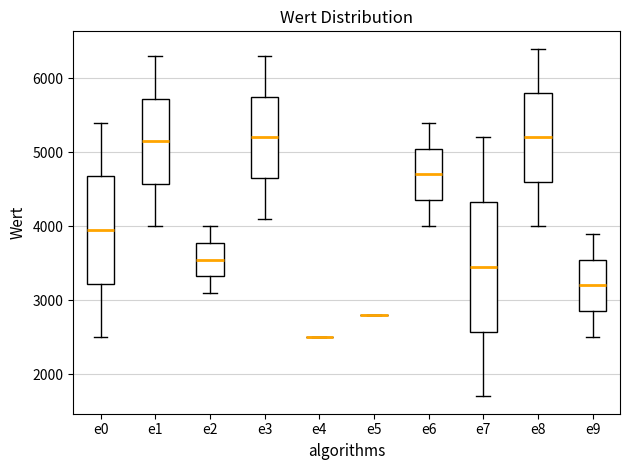

Reading left to right, read every box against the y-axis: the position of its median line, the range the box covers, and the ends of its whiskers. The values are not printed on the chart, so give them approximately, as read against the axis.

e0: median 4000, box 3200 to 4700, whiskers 2500 to 5400
e1: median 5200, box 4600 to 5700, whiskers 4000 to 6300
e2: median 3600, box 3300 to 3800, whiskers 3100 to 4000
e3: median 5200, box 4700 to 5800, whiskers 4100 to 6300
e4: box collapsed to a line at 2500, whiskers 2500 to 2500
e5: box collapsed to a line at 2800, whiskers 2800 to 2800
e6: median 4700, box 4400 to 5100, whiskers 4000 to 5400
e7: median 3500, box 2600 to 4300, whiskers 1700 to 5200
e8: median 5200, box 4600 to 5800, whiskers 4000 to 6400
e9: median 3200, box 2900 to 3600, whiskers 2500 to 3900